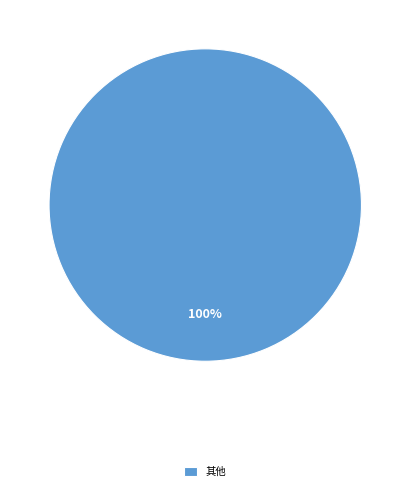

Which category accounts for the majority?

其他